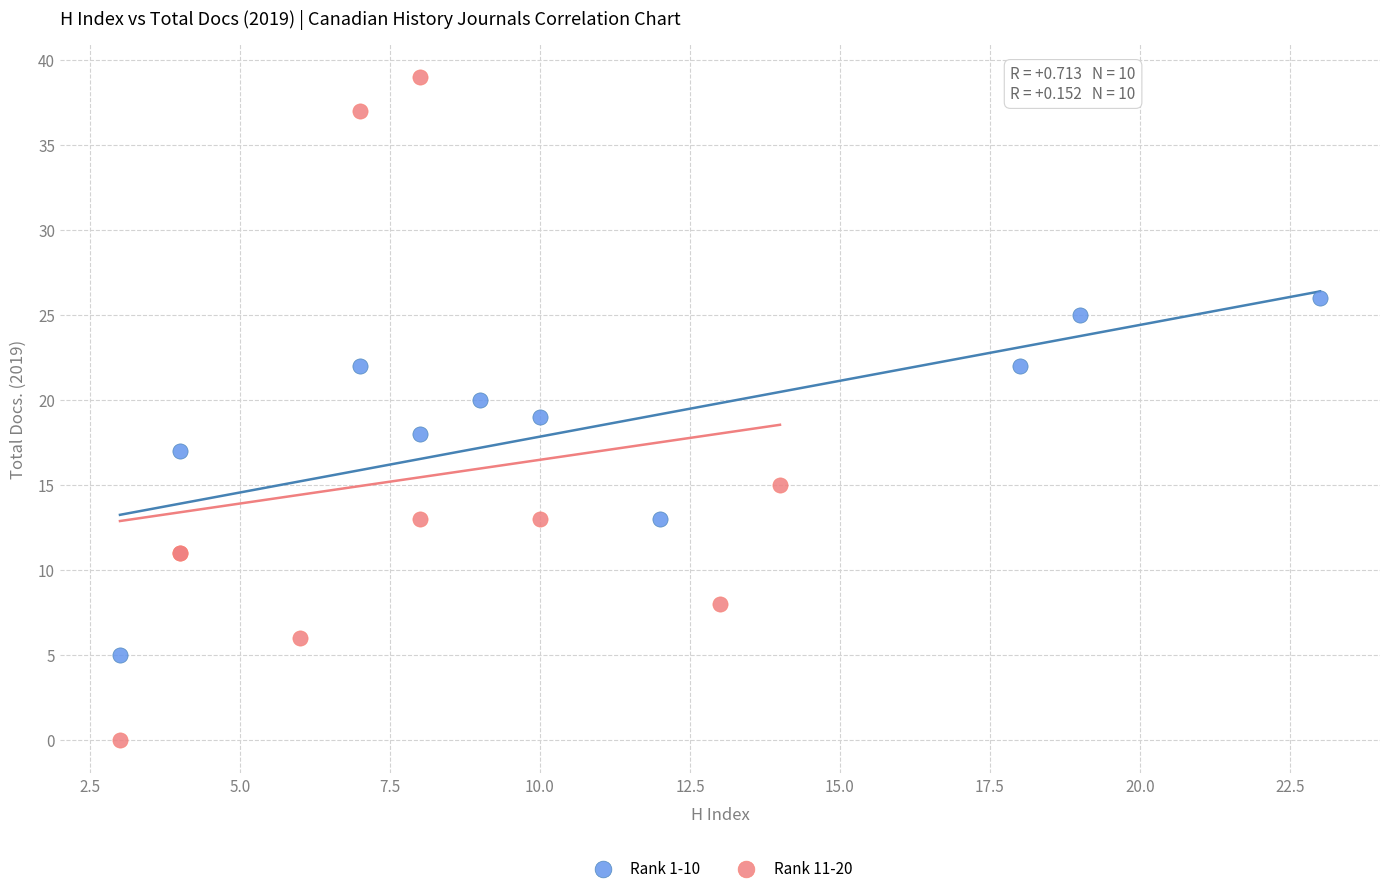

Which series contains the highest Y value?

Rank 11-20